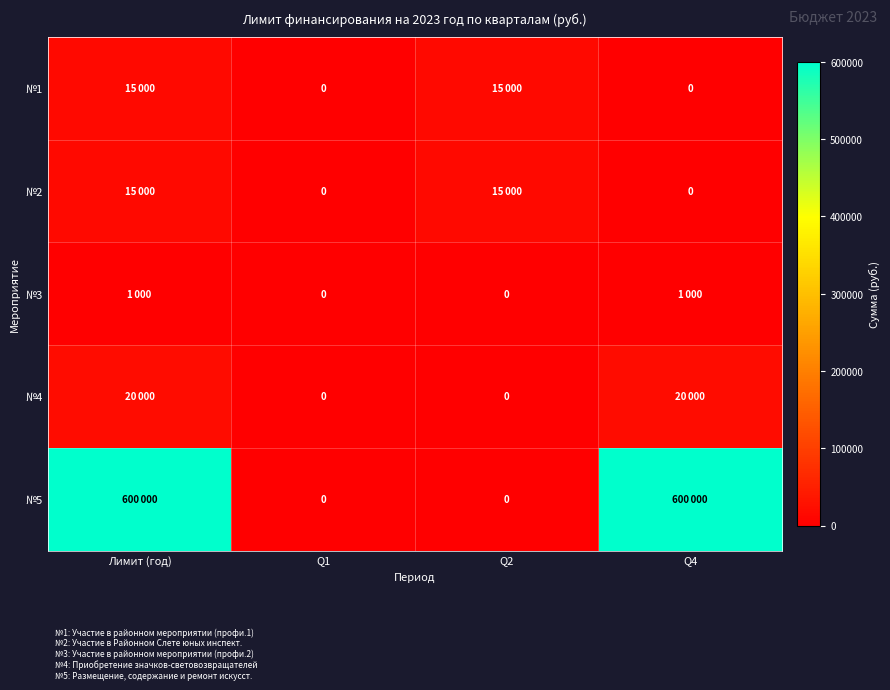

Count the number of data series in this chart.

5